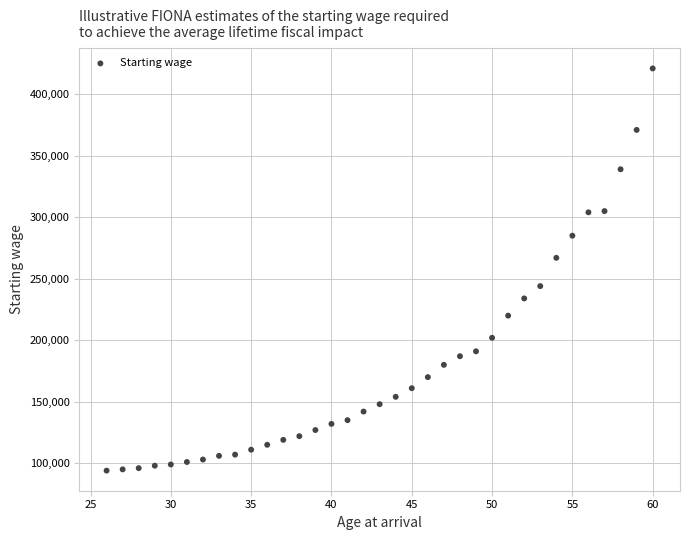

What Y value in the scatter plot is closest to 257500?

267000